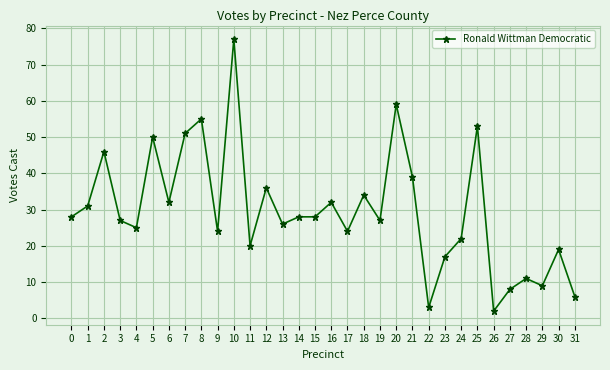

Where is the data nearest to the value 39?

21